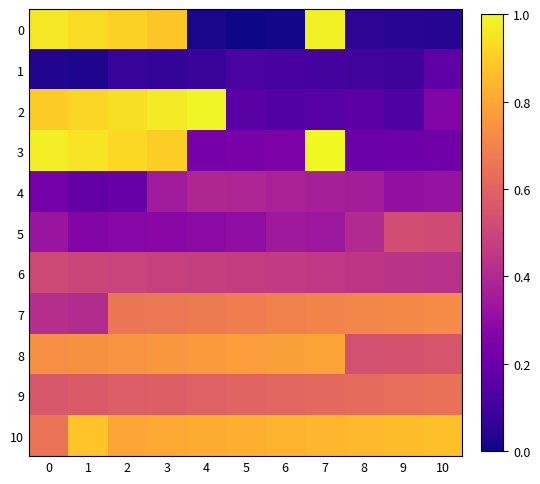

Reading left to right, list all the values displayed in this chart.

0: 0=1.0	1=0.9	2=0.9	3=0.9	4=0.0	5=0.0	6=0.0	7=1.0	8=0.1	9=0.0	10=0.0
1: 0=0.0	1=0.0	2=0.1	3=0.1	4=0.1	5=0.1	6=0.1	7=0.1	8=0.1	9=0.1	10=0.2
2: 0=0.9	1=0.9	2=0.9	3=1.0	4=1.0	5=0.2	6=0.1	7=0.1	8=0.2	9=0.1	10=0.3
3: 0=1.0	1=0.9	2=0.9	3=0.9	4=0.2	5=0.2	6=0.2	7=1.0	8=0.2	9=0.2	10=0.2
4: 0=0.2	1=0.2	2=0.2	3=0.3	4=0.4	5=0.4	6=0.4	7=0.4	8=0.4	9=0.3	10=0.3
5: 0=0.3	1=0.3	2=0.3	3=0.3	4=0.3	5=0.3	6=0.3	7=0.3	8=0.4	9=0.5	10=0.5
6: 0=0.5	1=0.5	2=0.5	3=0.5	4=0.5	5=0.5	6=0.5	7=0.4	8=0.4	9=0.4	10=0.4
7: 0=0.4	1=0.4	2=0.7	3=0.7	4=0.7	5=0.7	6=0.7	7=0.7	8=0.7	9=0.7	10=0.7
8: 0=0.7	1=0.7	2=0.7	3=0.8	4=0.8	5=0.8	6=0.8	7=0.8	8=0.5	9=0.5	10=0.5
9: 0=0.6	1=0.6	2=0.6	3=0.6	4=0.6	5=0.6	6=0.6	7=0.6	8=0.6	9=0.6	10=0.6
10: 0=0.6	1=0.9	2=0.8	3=0.8	4=0.8	5=0.8	6=0.8	7=0.8	8=0.8	9=0.9	10=0.9